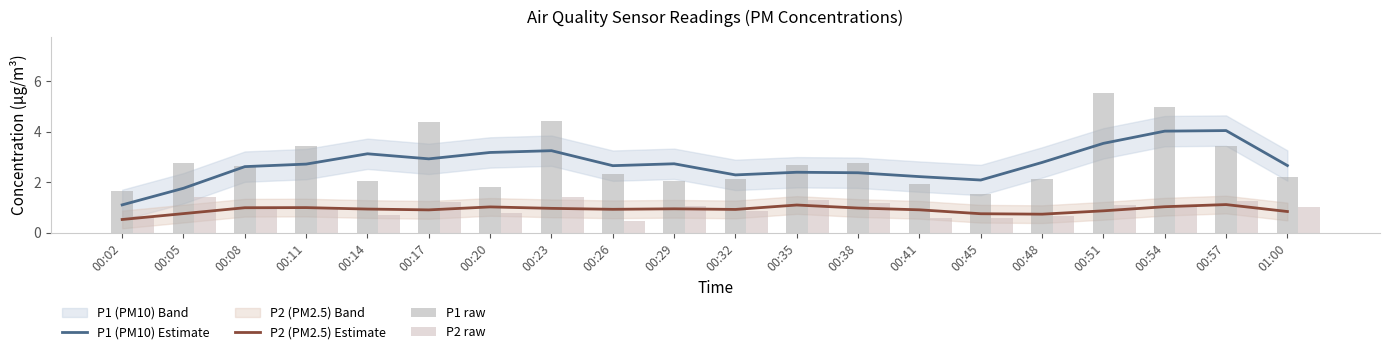

What position from the right is 00:45?

6